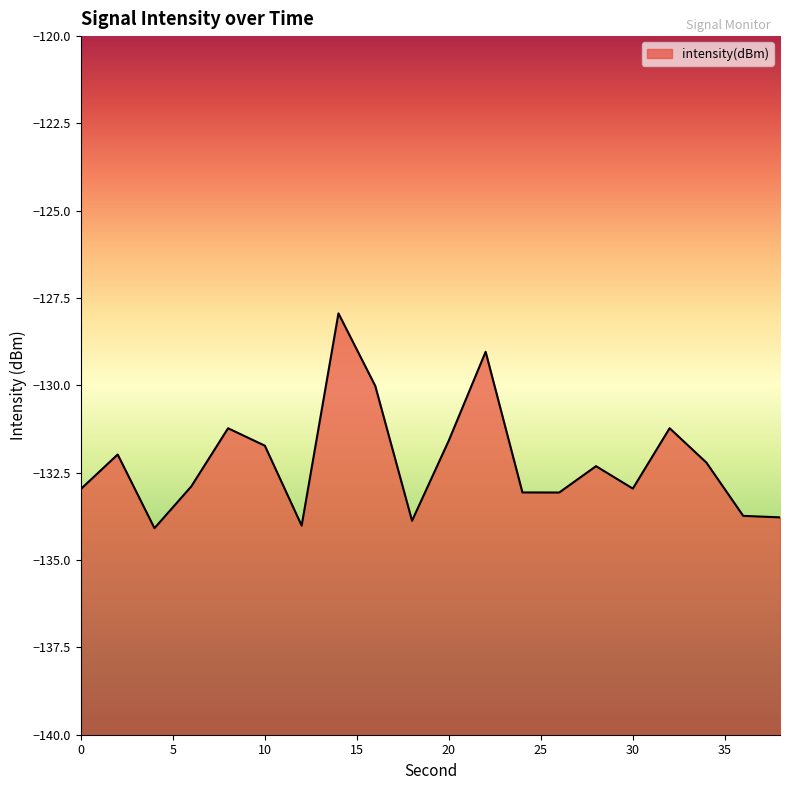

Rank the categories by value from lowest to highest.

4, 12, 18, 38, 36, 26, 24, 0, 30, 6, 28, 34, 2, 10, 20, 8, 32, 16, 22, 14